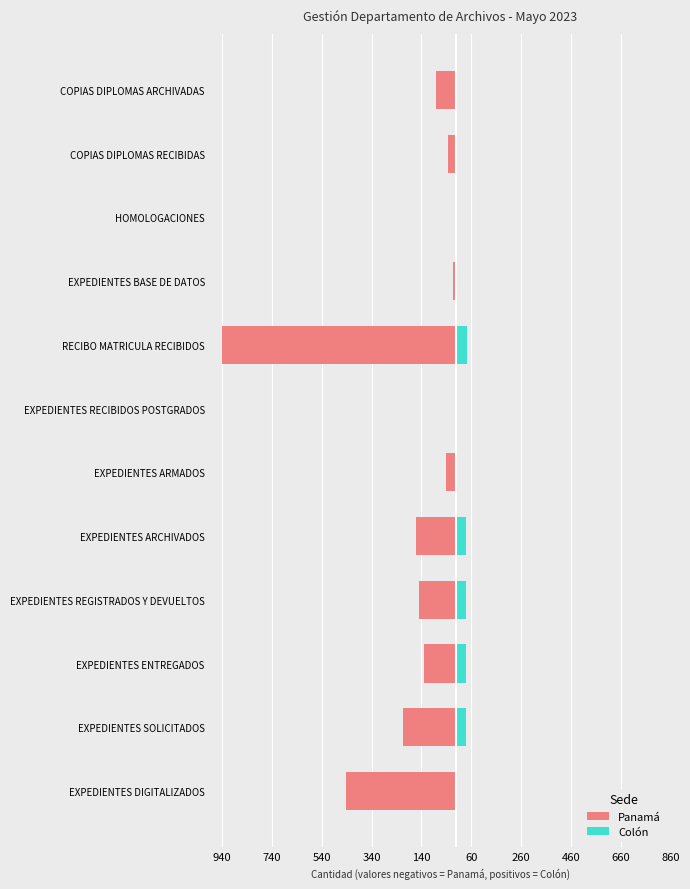

What value does the Colón series have at EXPEDIENTES ENTREGADOS?

37